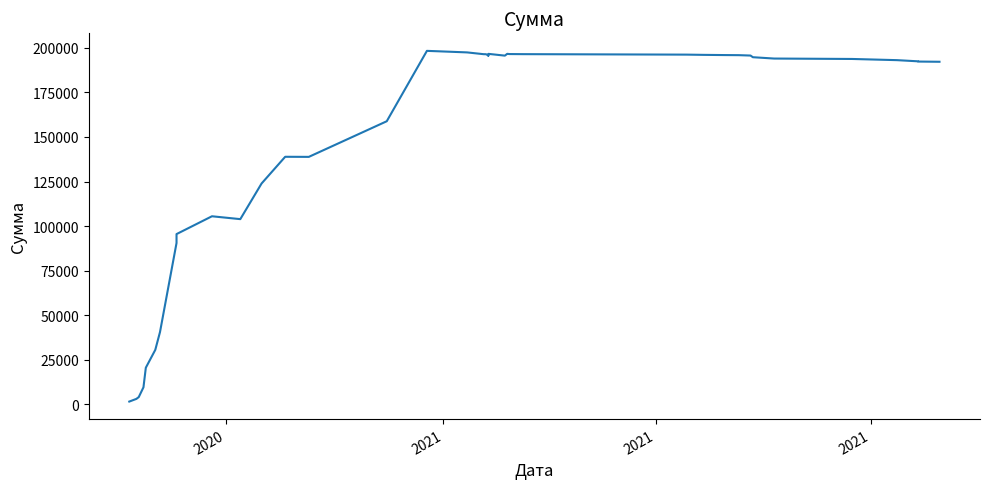

Reading left to right, extract all data points from this chart.

1500.0	3000.0	4000.0	9500.0	20500.0	30500.0	40500.0	90500.0	95500.0	105500.0	103890.1	123890.1	138890.1	138837.3	158837.3	198337.3	198144.4	197476.6	196476.6	196451.1	195792.1	195661.5	196661.5	195661.5	196661.5	196661.4	196544.4	196491.5	196227.3	196096.7	195979.7	195927.6	195710.1	194775.1	194025.5	193794.2	193126.4	192467.4	192336.8	192219.8